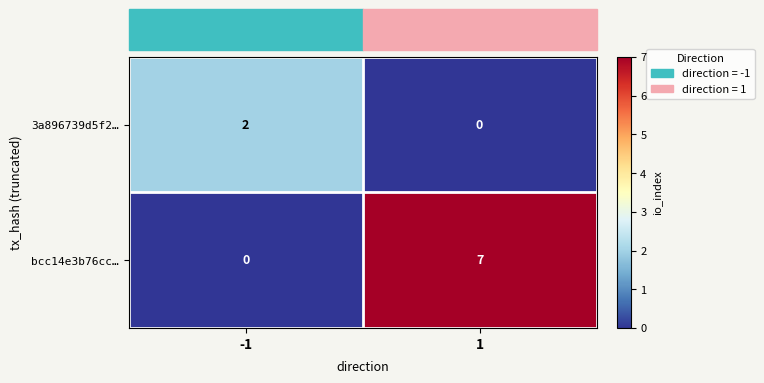

The bcc14e3b76cc… series shows 12 at 1. True or false?

False